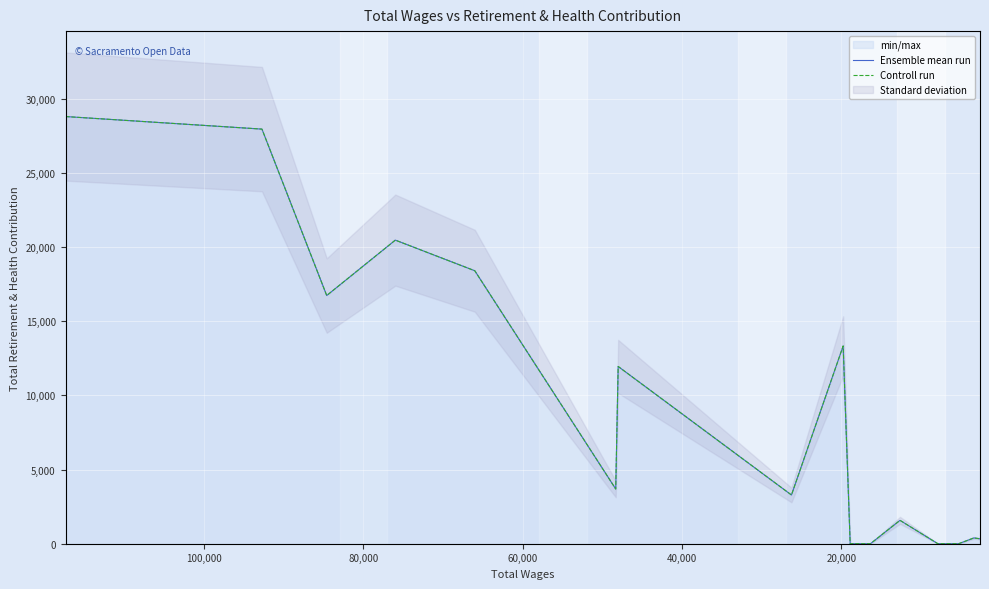

True or false: Controll run and Ensemble mean run cross at least once.

False